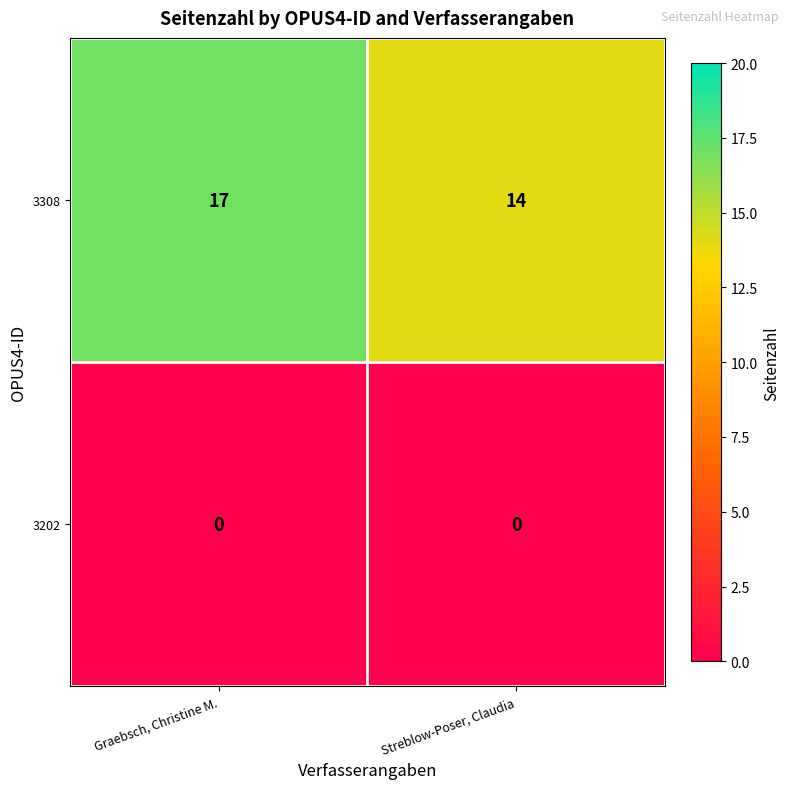

Between Graebsch, Christine M. and Streblow-Poser, Claudia, which series saw the biggest shift?

3308